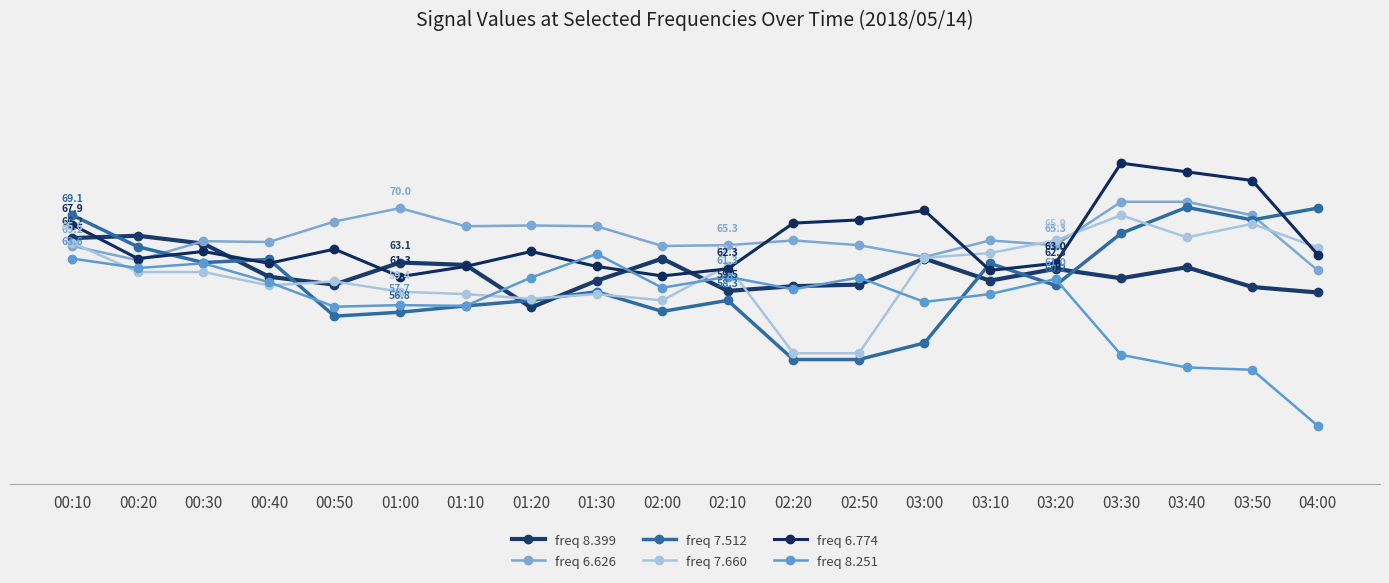

What is the difference between the freq 6.774 values at 00:50 and 03:50?

8.7